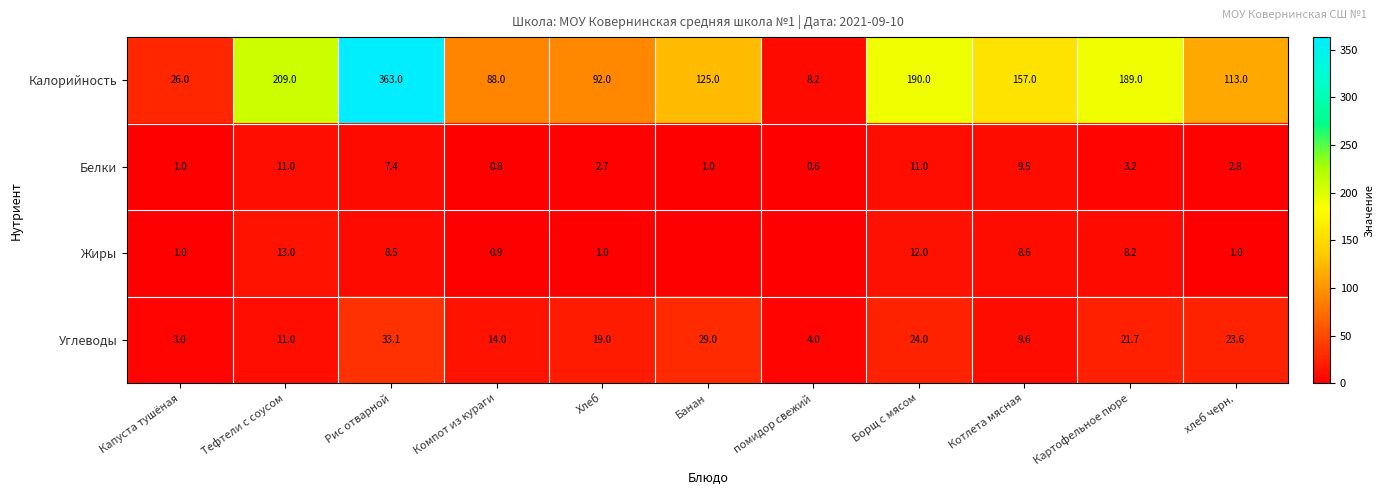

Which series changed the most between Тефтели с соусом and Компот из кураги?

Калорийность